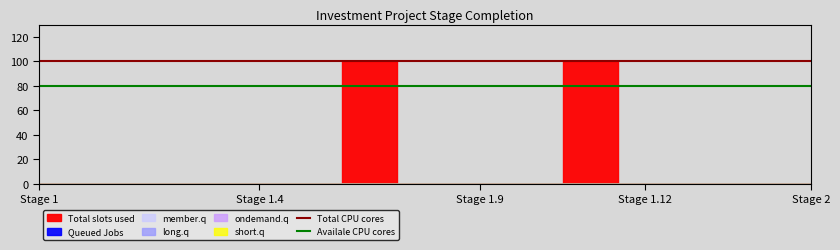

At which label does Total CPU cores reach its peak?

Stage 1